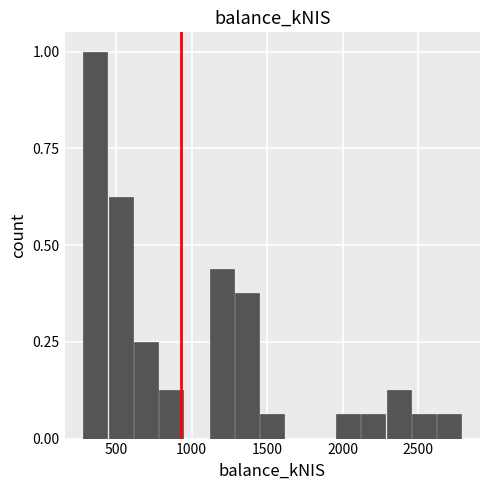

Read against the x-axis, roughly where is the centre of the tallest bar?

350